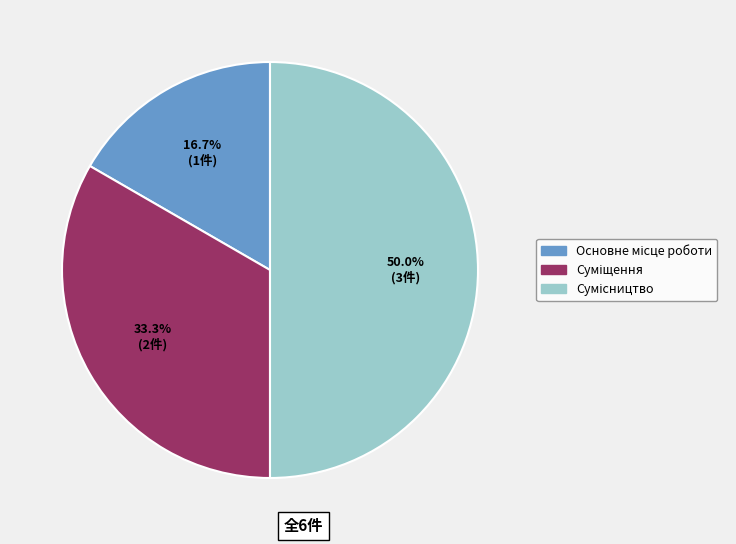

True or false: Суміщення accounts for 33% of the total.

True